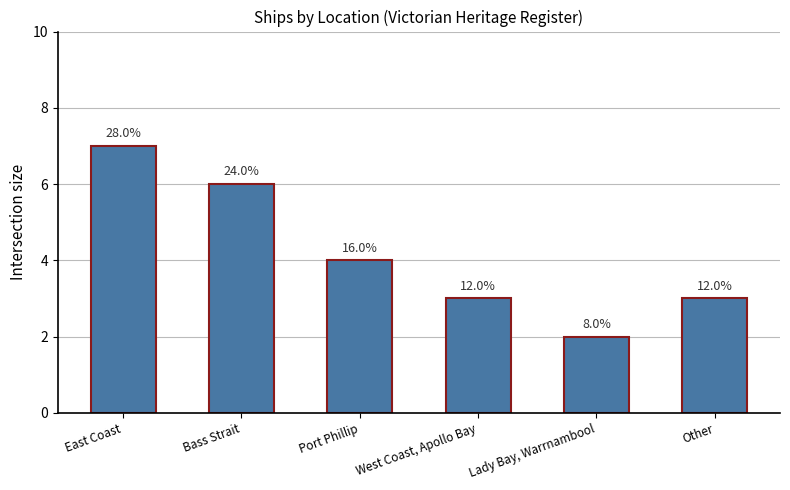

Which category has the highest value across all series?

East Coast